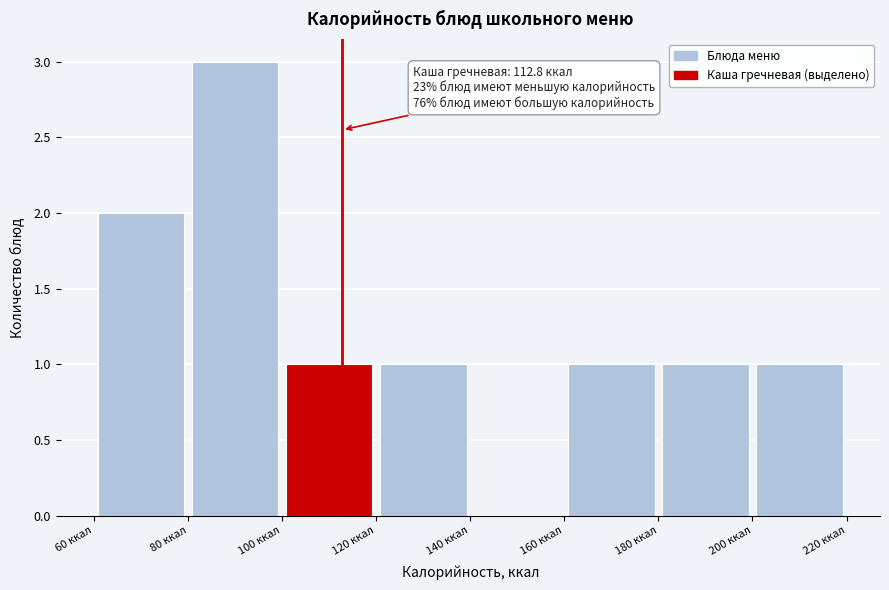

Over which range of the x-axis is the bar tallest?

80 to 100